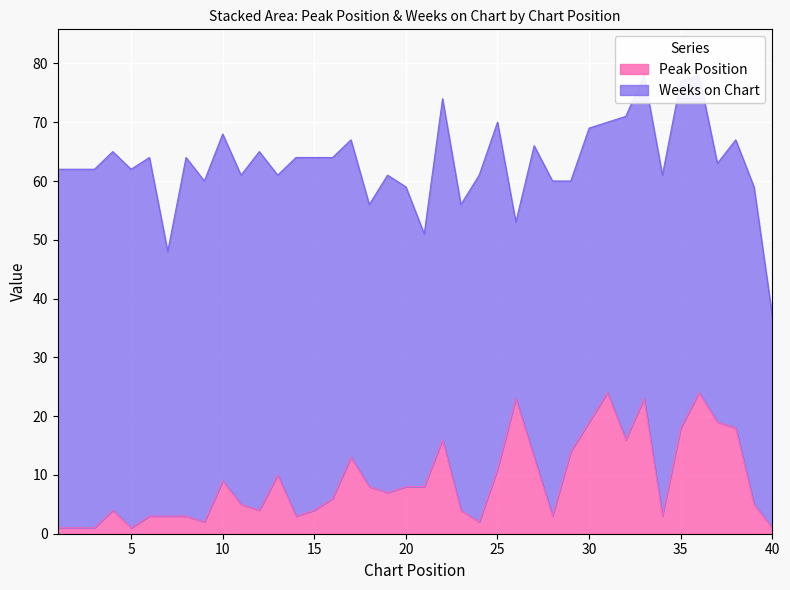

Reading right to left, what are all the values shown in this chart?

40=1	39=5	38=18	37=19	36=24	35=18	34=3	33=23	32=16	31=24	30=19	29=14	28=3	27=13	26=23	25=11	24=2	23=4	22=16	21=8	20=8	19=7	18=8	17=13	16=6	15=4	14=3	13=10	12=4	11=5	10=9	9=2	8=3	7=3	6=3	5=1	4=4	3=1	2=1	1=1